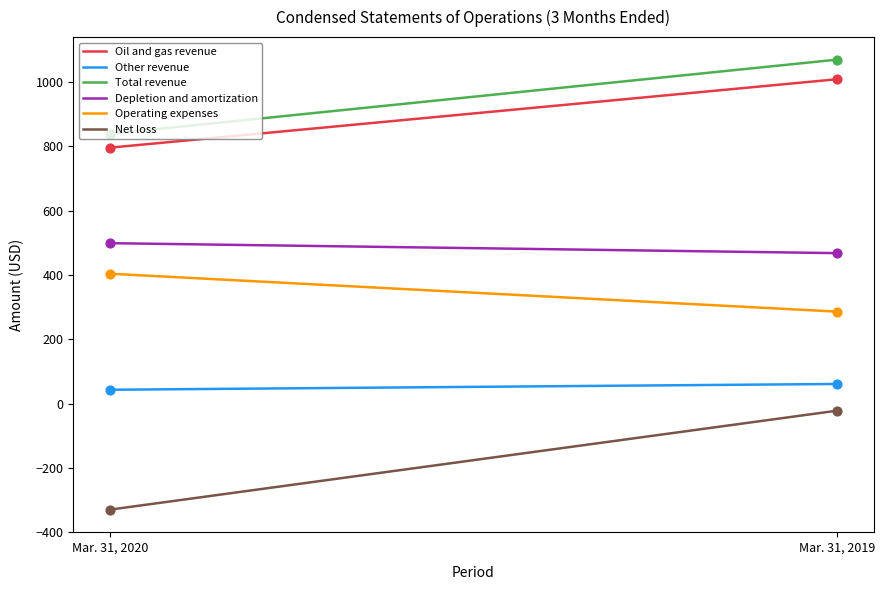

What is the maximum value for Total revenue?

1070.0